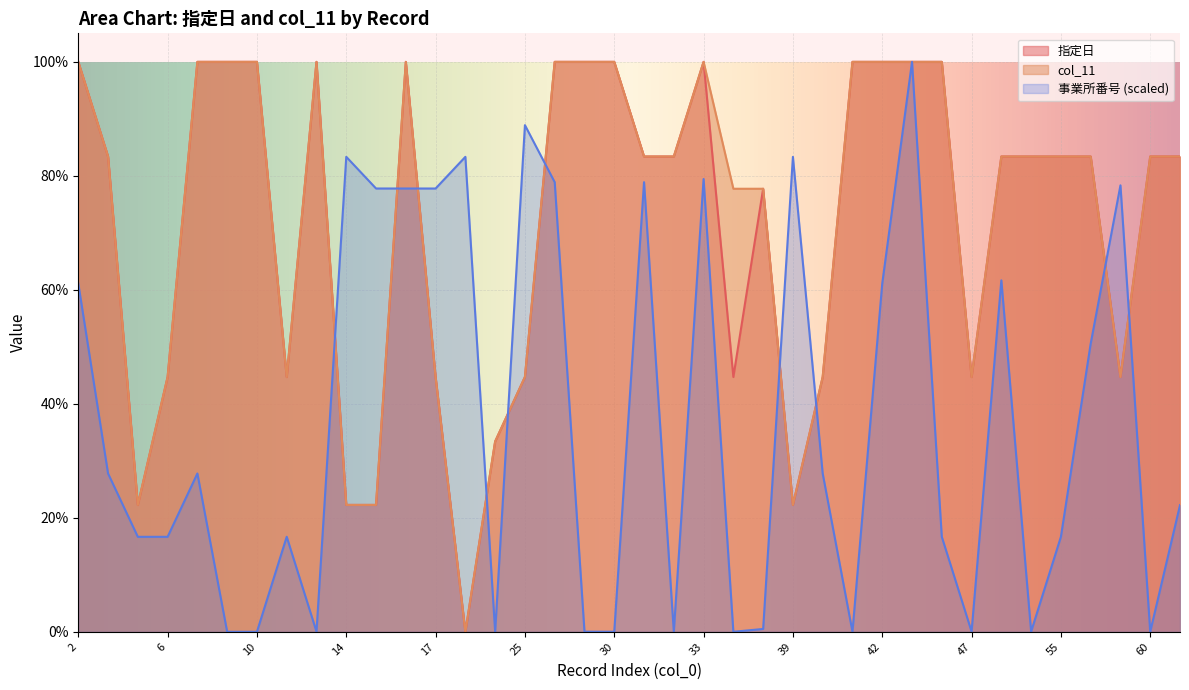

What is the value of the col_11 point at the 27th from the left?

1.0